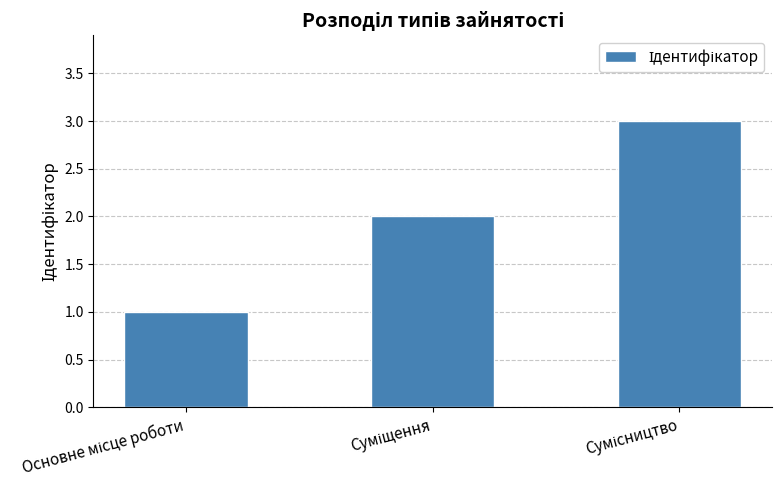

Does the chart contain any negative values?

No